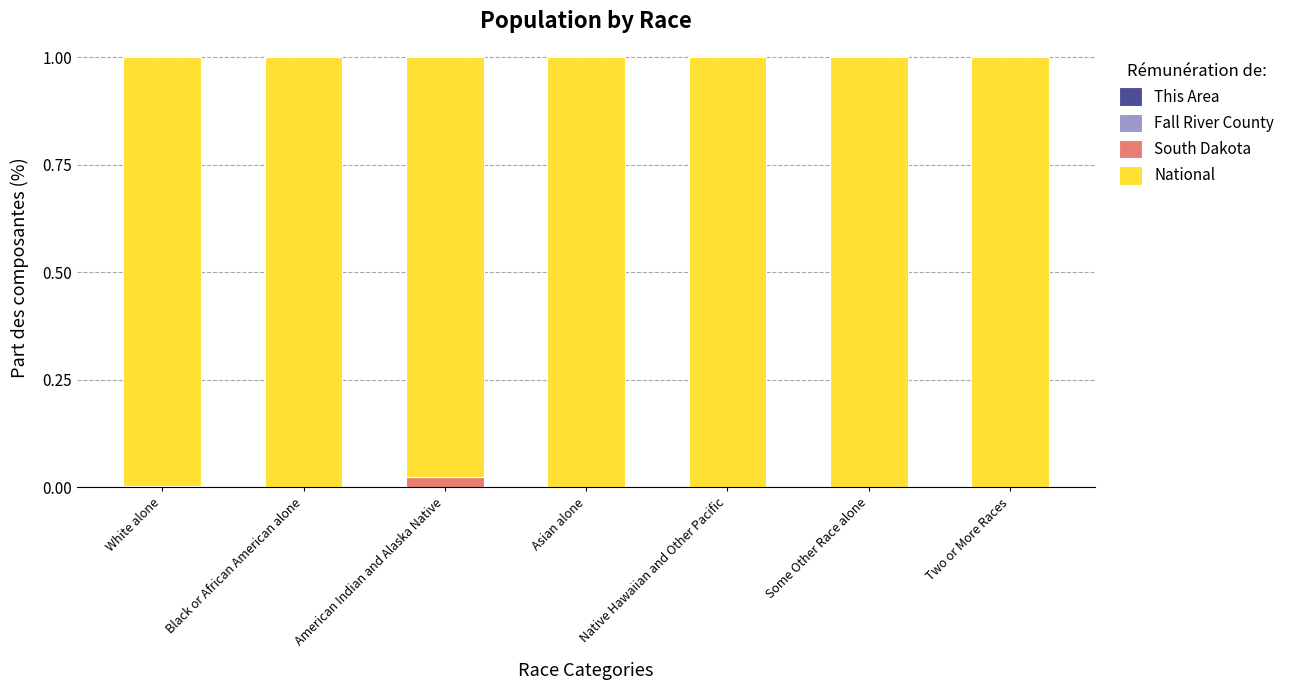

What is the approximate value of National at Two or More Races?

1.0